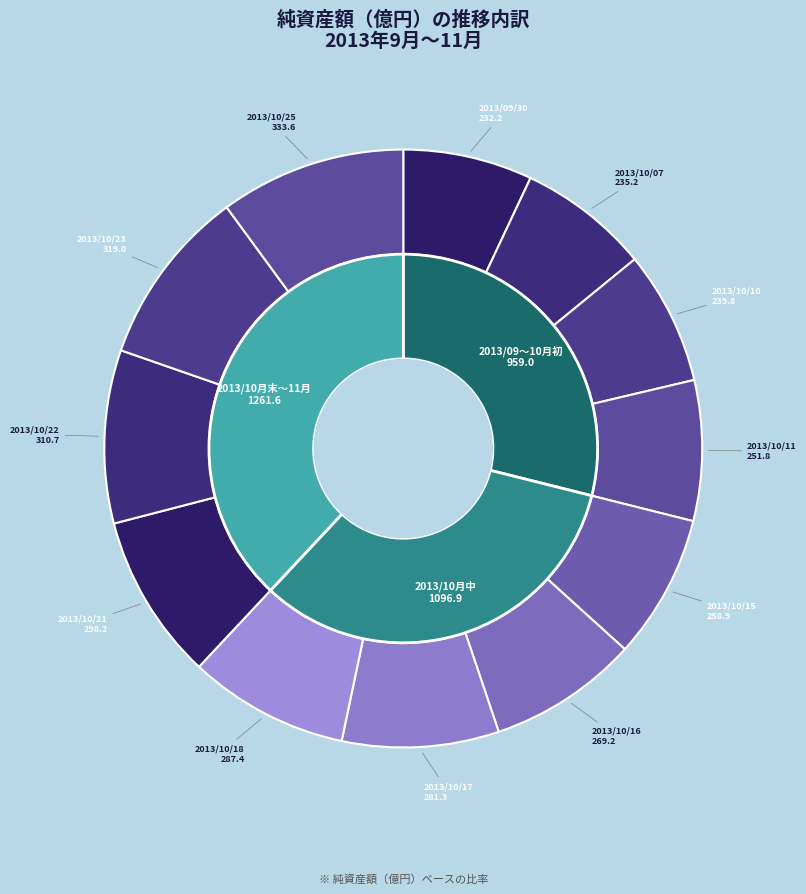

How many slices are in this pie chart?

12